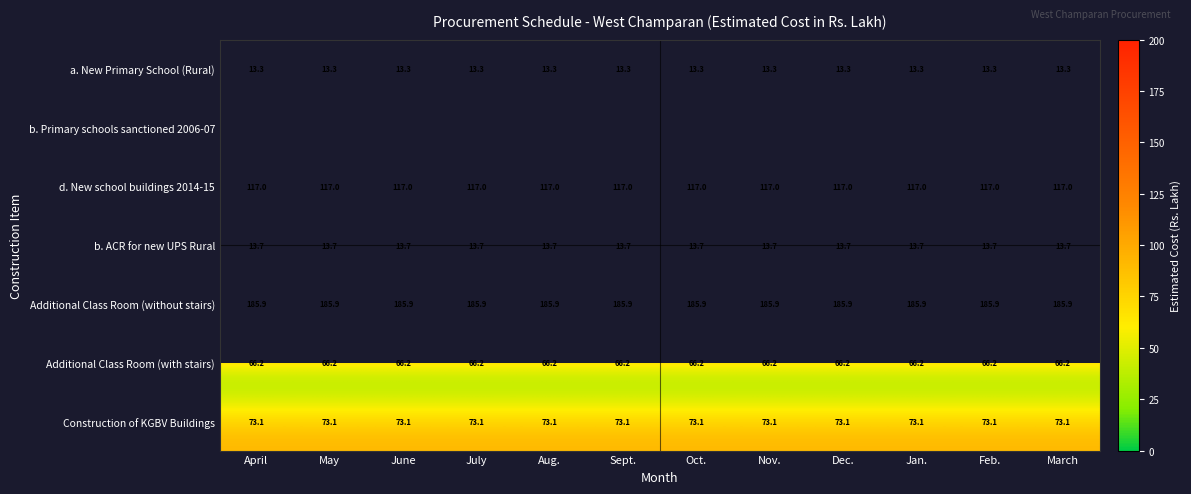

Which has a higher value, Dec. or March?

Dec.